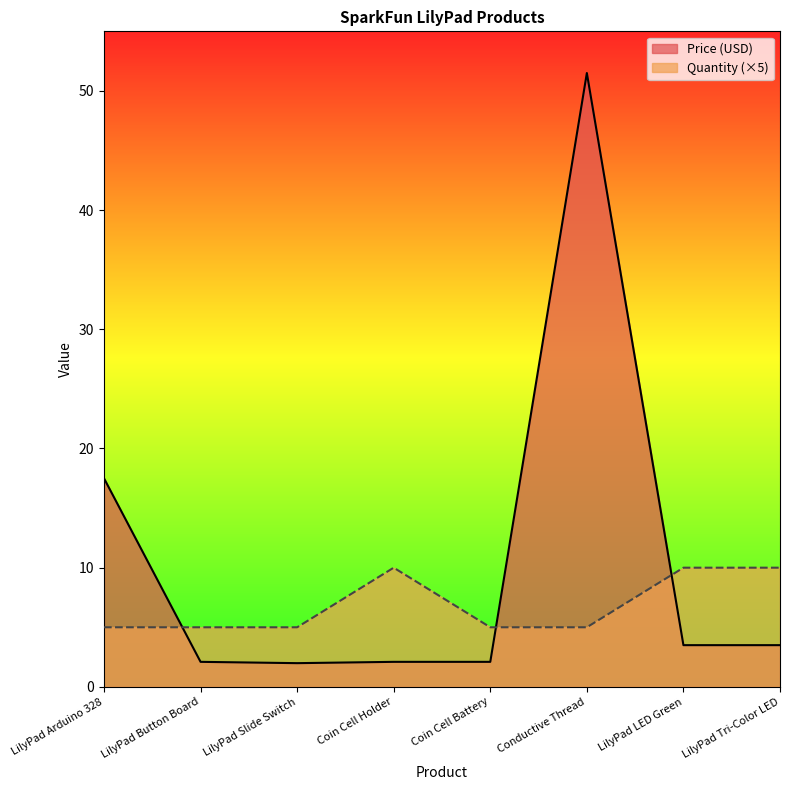

What is the minimum value shown in the chart?

2.0